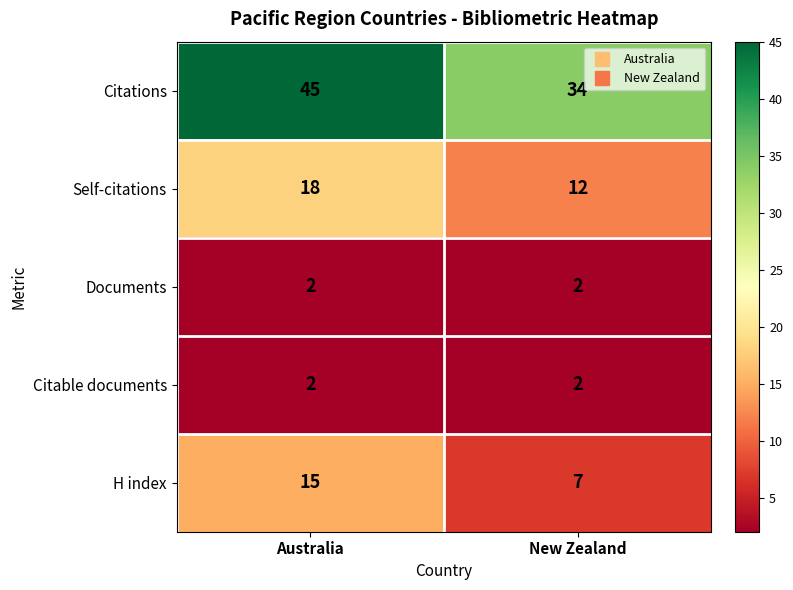

Reading right to left, extract all data points from this chart.

Citations: 34	45
Self-citations: 12	18
Documents: 2	2
Citable documents: 2	2
H index: 7	15